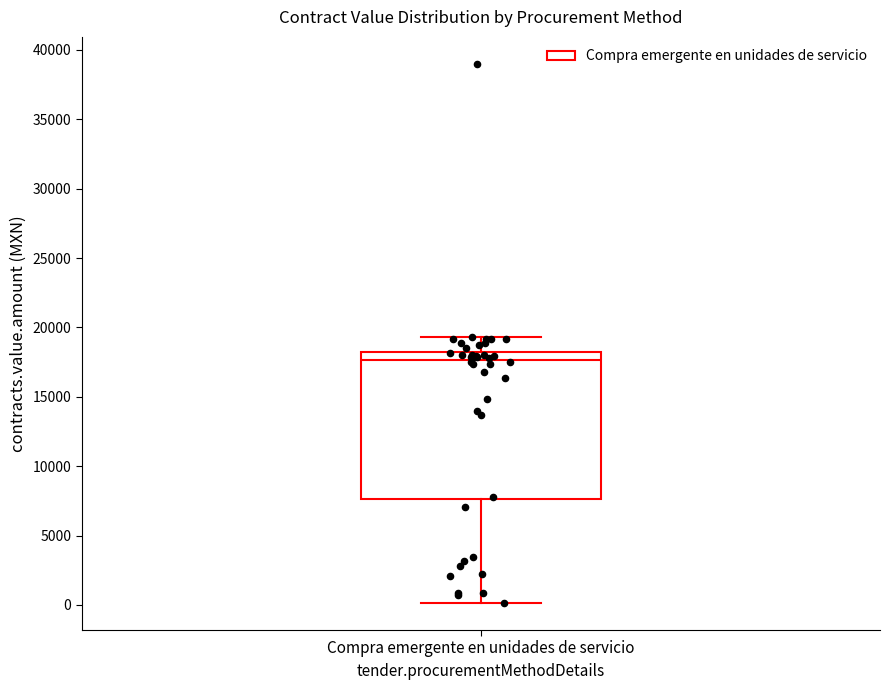

Transcribe this box plot: give where the median line is, the range the box spans, and where the two whiskers end, as read against the y-axis. The values are not printed on the chart, so give them approximately, as read against the axis.

median 17500, box 7500 to 18000, whiskers 0 to 19500